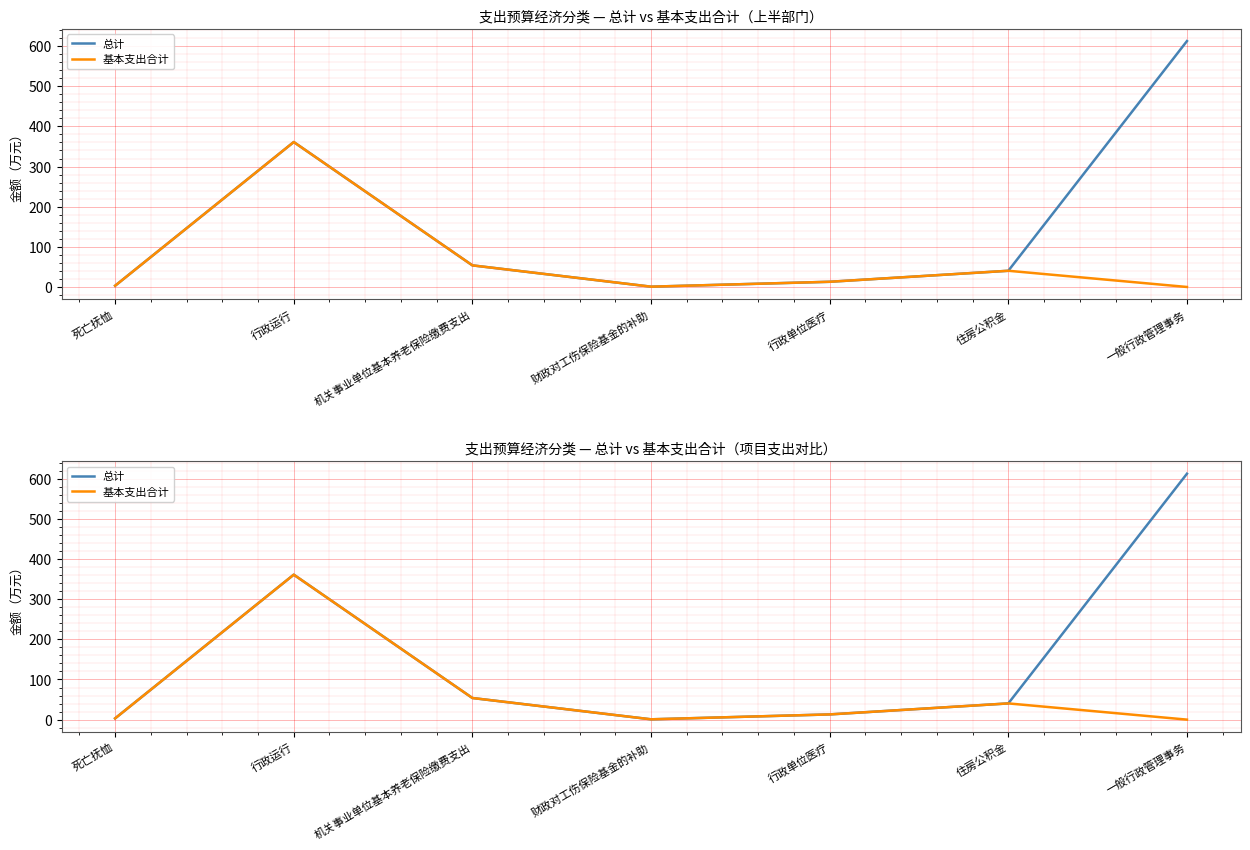

Reading right to left, extract all data points from this chart.

总计: 一般行政管理事务=612.6	住房公积金=40.4	行政单位医疗=13.0	财政对工伤保险基金的补助=0.8	机关事业单位基本养老保险缴费支出=53.8	行政运行=361.1	死亡抚恤=3.1
基本支出合计: 一般行政管理事务=0.0	住房公积金=40.4	行政单位医疗=13.0	财政对工伤保险基金的补助=0.8	机关事业单位基本养老保险缴费支出=53.8	行政运行=361.1	死亡抚恤=3.1